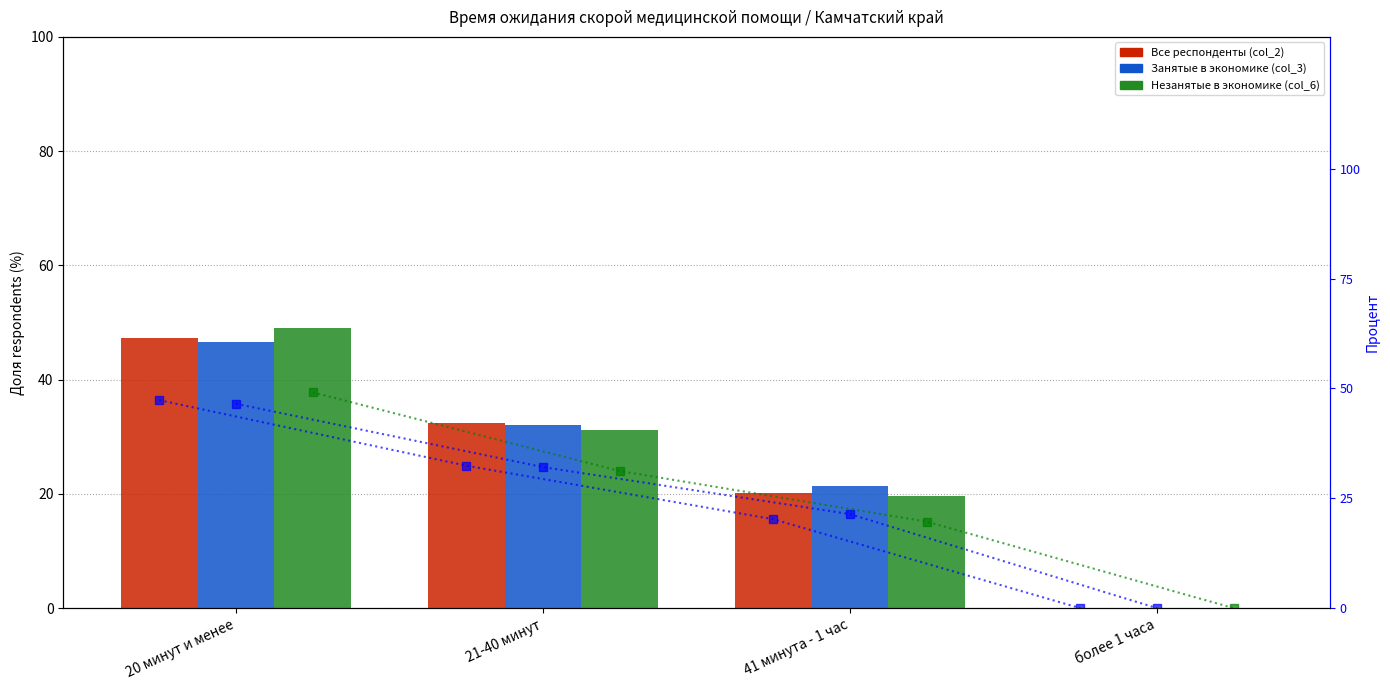

Is it true that Все респонденты (col_2) (rank) equals 16.5 at 20 минут и менее?

False